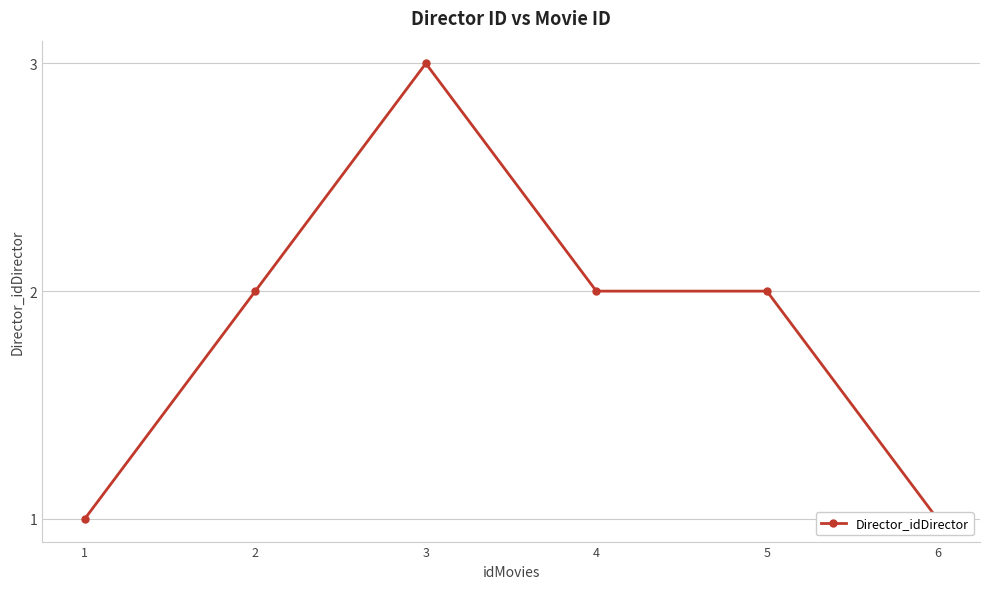

Approximately how many times larger is the value at 2 compared to 5?

1.0